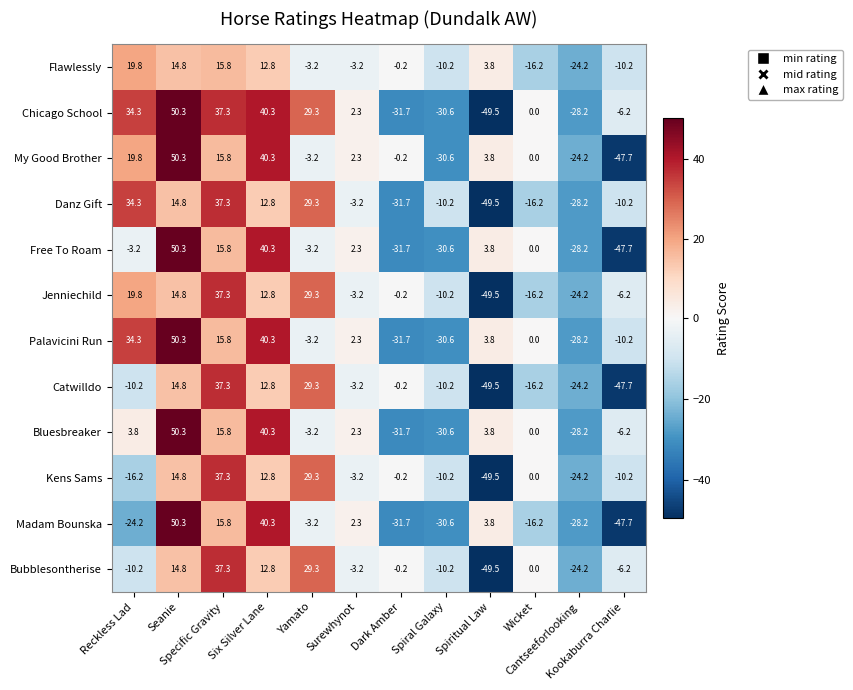

Which series has the largest range (max minus min)?

Chicago School